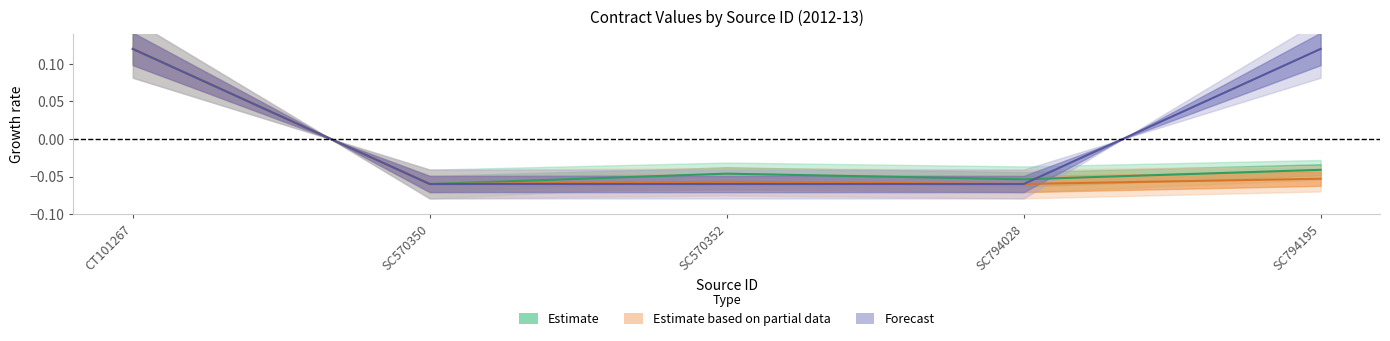

What is the label of the 1st point from the left?

CT101267